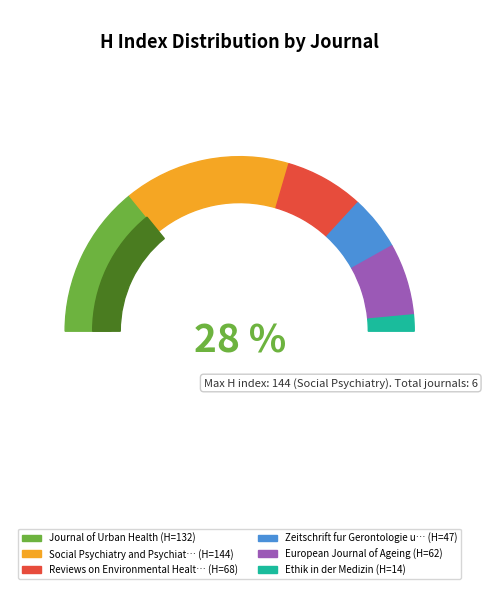

To the nearest percent, what is the difference between the Zeitschrift fur Gerontologie und Geriatrie and Social Psychiatry and Psychiatric Epidemiology slice percentages?

21%